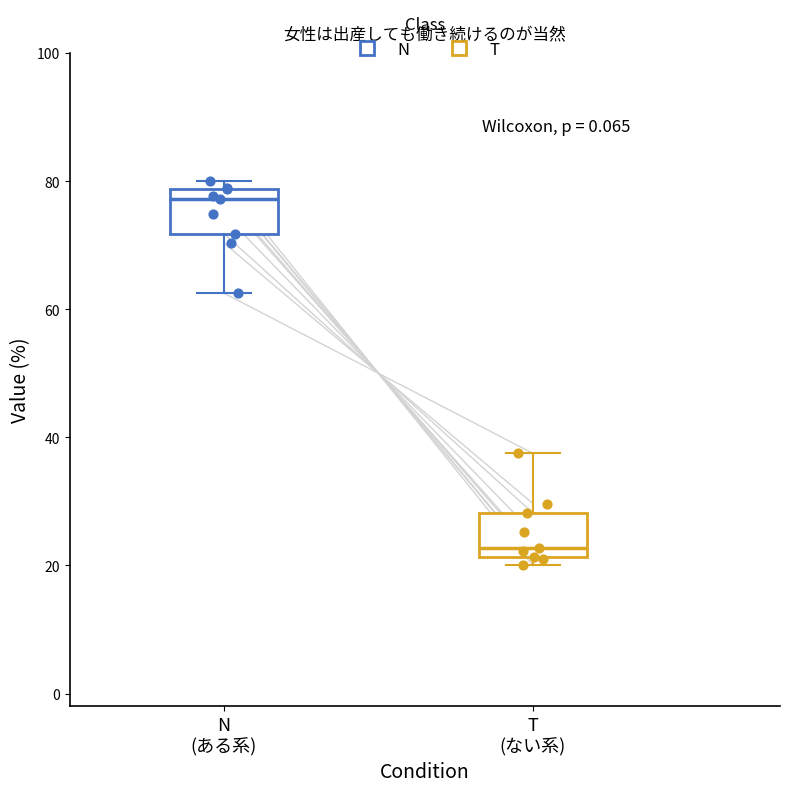

Reading left to right, transcribe this box plot: for each box, give where its median line is, the range the box spans, and where its two whiskers end, as read against the y-axis. The values are not printed on the chart, so give them approximately, as read against the axis.

N (ある系): median 78 (just below the box's upper edge), box 72 to 78, whiskers 62 to 80
T (ない系): median 22 (just above the box's lower edge), box 22 to 28, whiskers 20 to 38